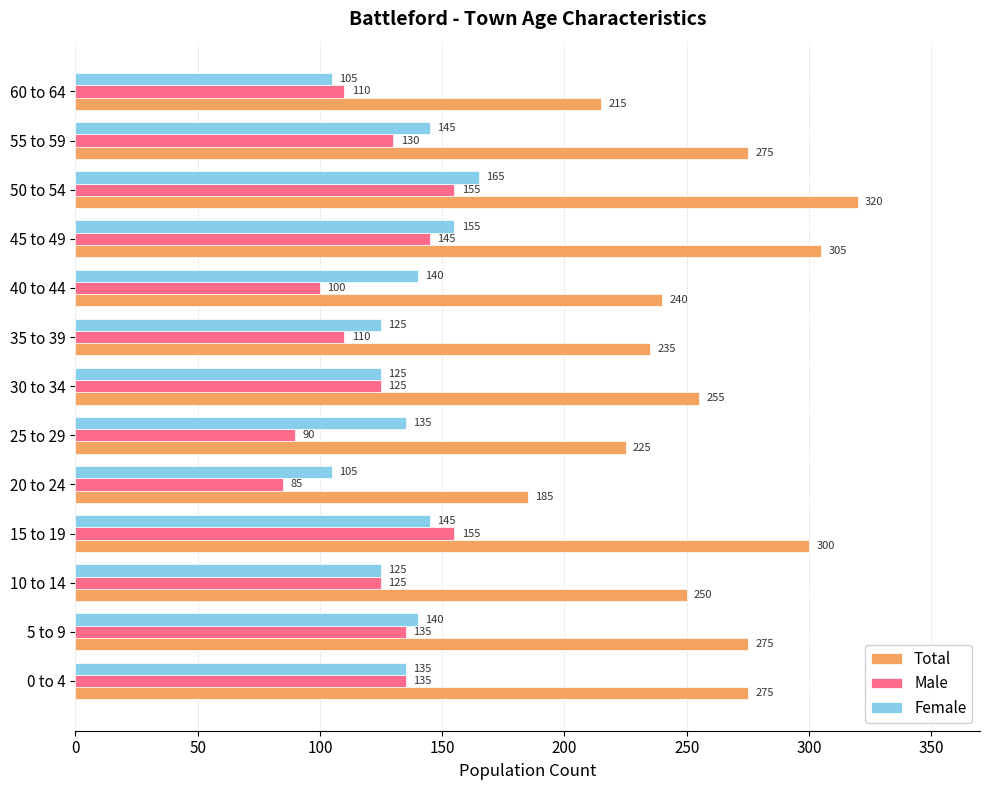

Which series has the largest total across all categories?

Total